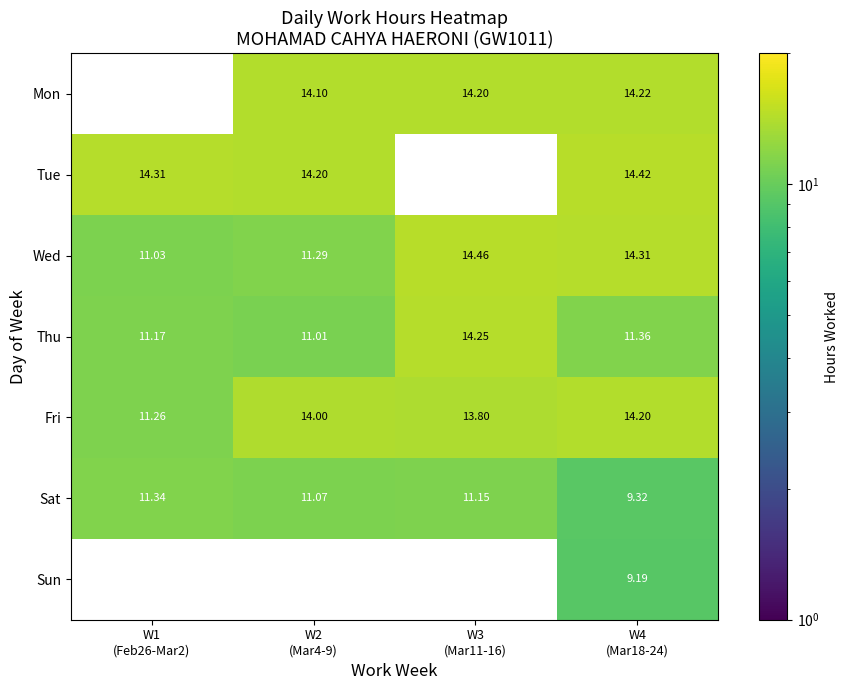

How many data points in Wed are above 14?

2